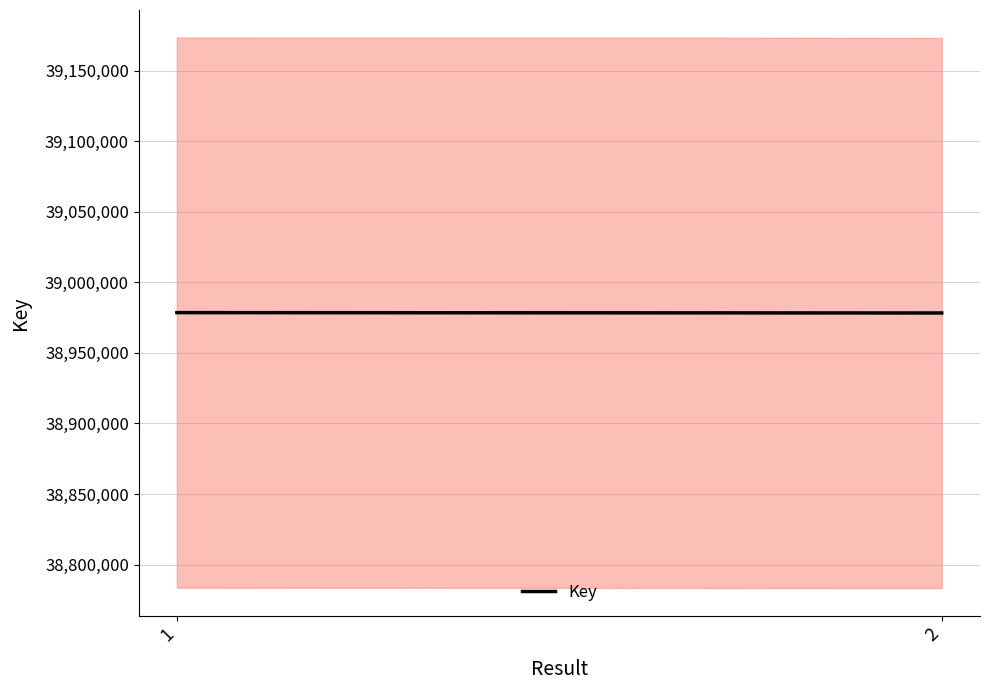

What is the change in value from 1 to 2?

-255